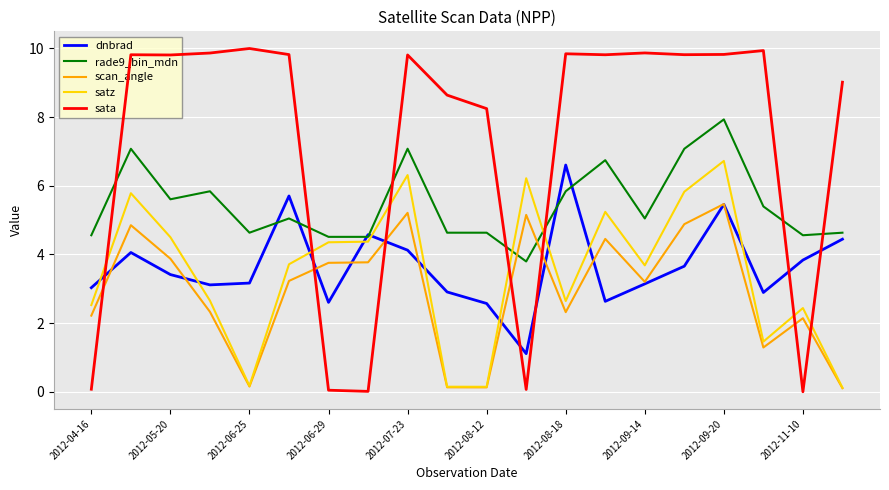

What is the greatest value displayed?

10.0